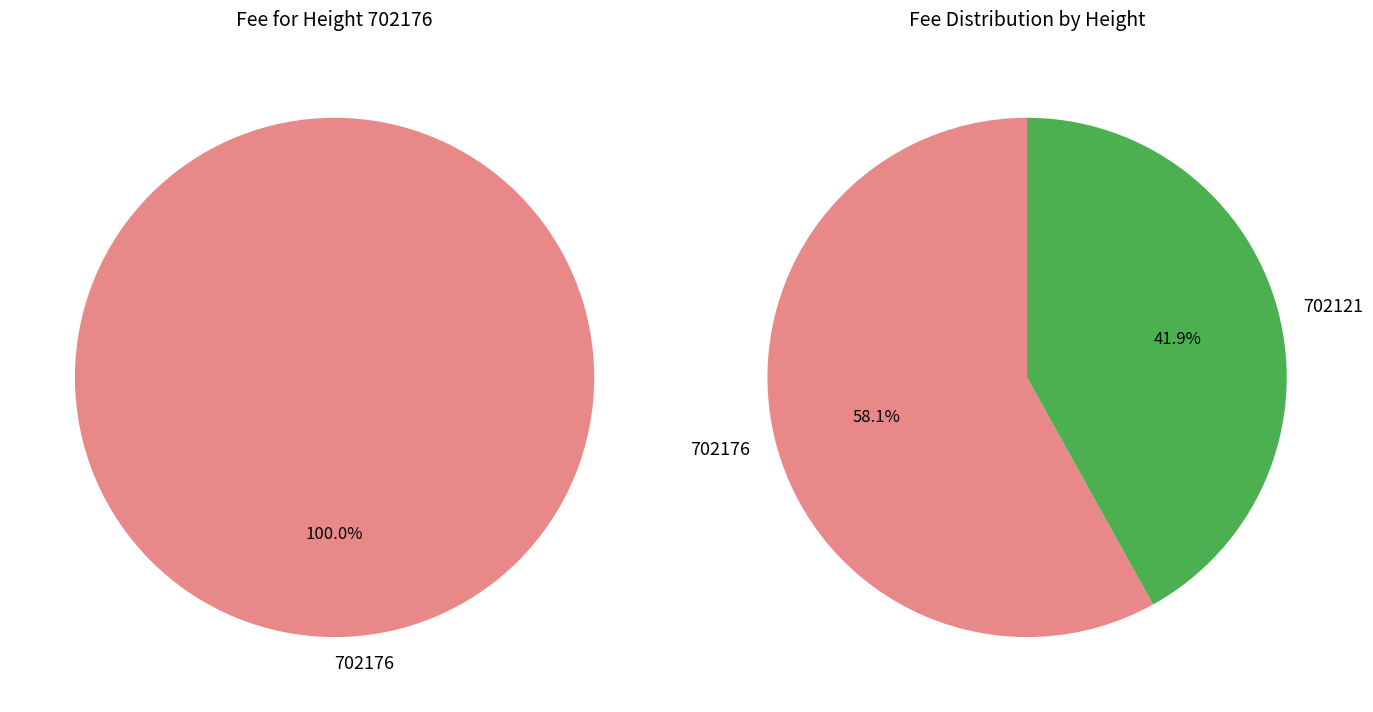

Which slice is the largest?

702176